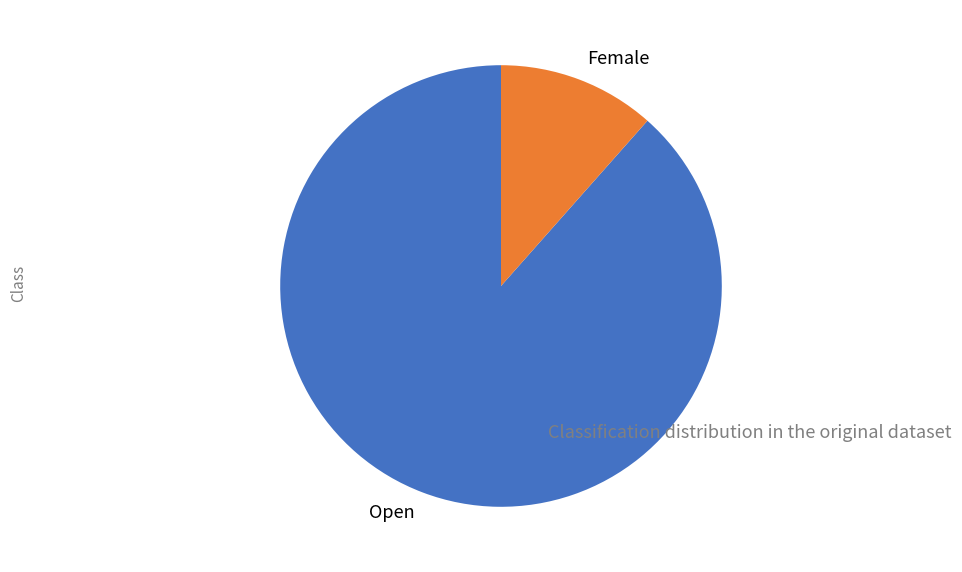

Between Female and Open, which is larger?

Open